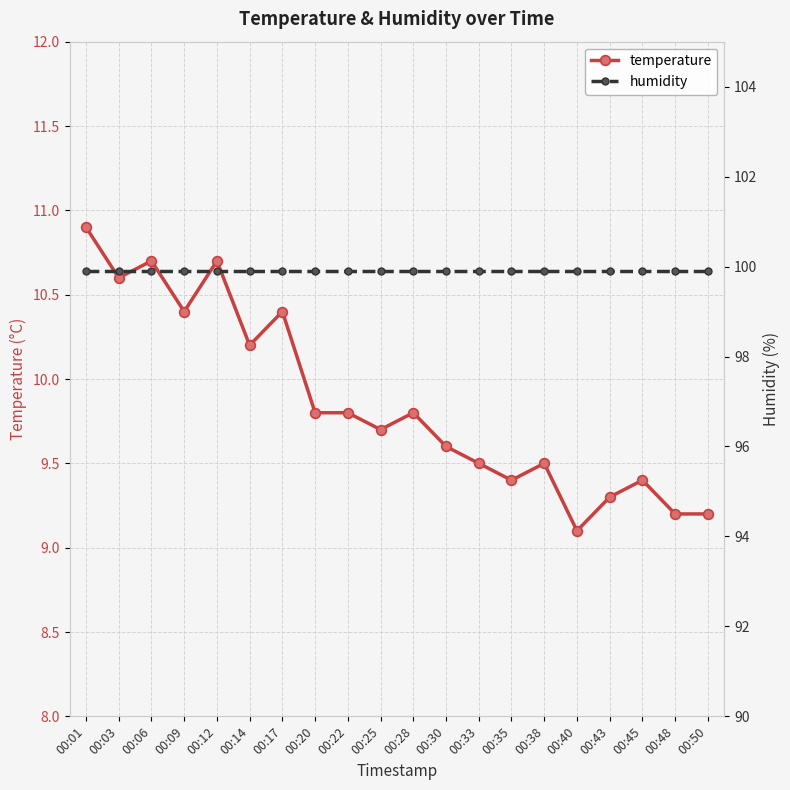

What is the difference between the temperature values at 00:33 and 00:43?

0.2